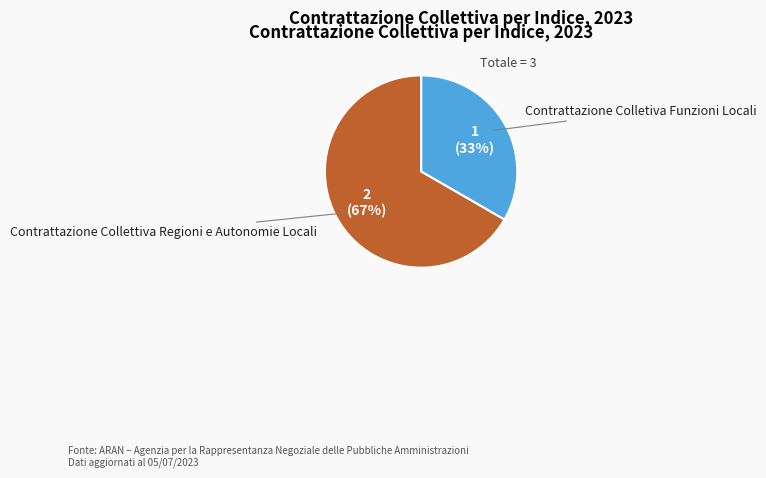

Which slice represents more than half of the pie?

Contrattazione Collettiva Regioni e Autonomie Locali